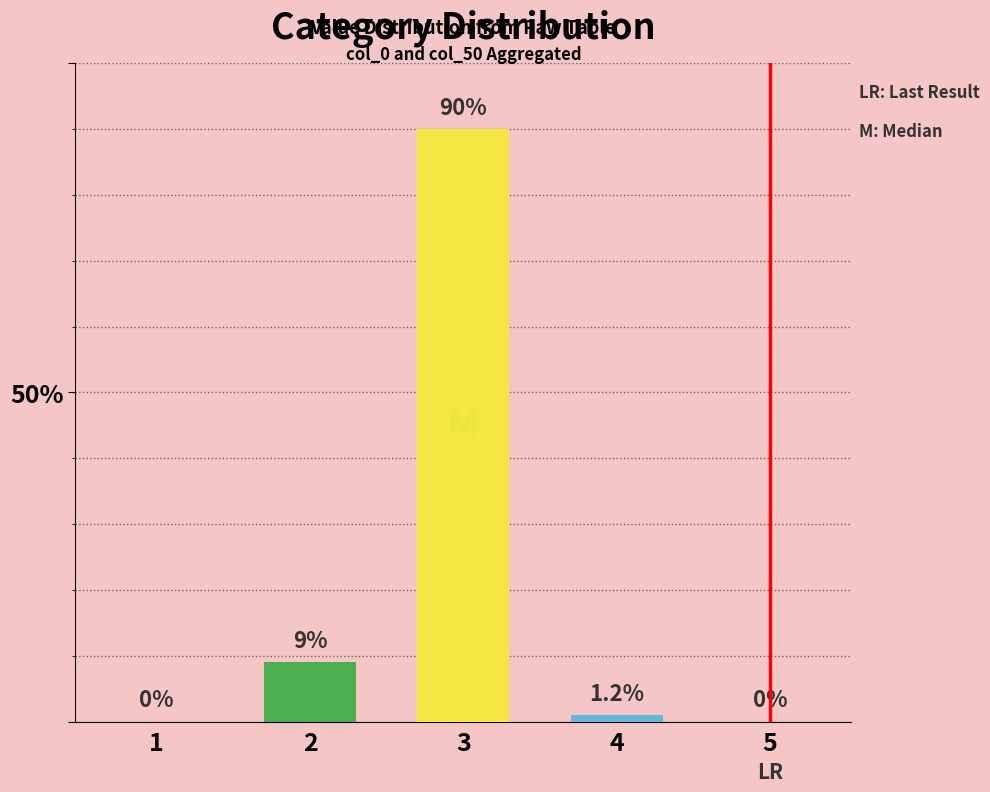

At which label is the value closest to 45?

2